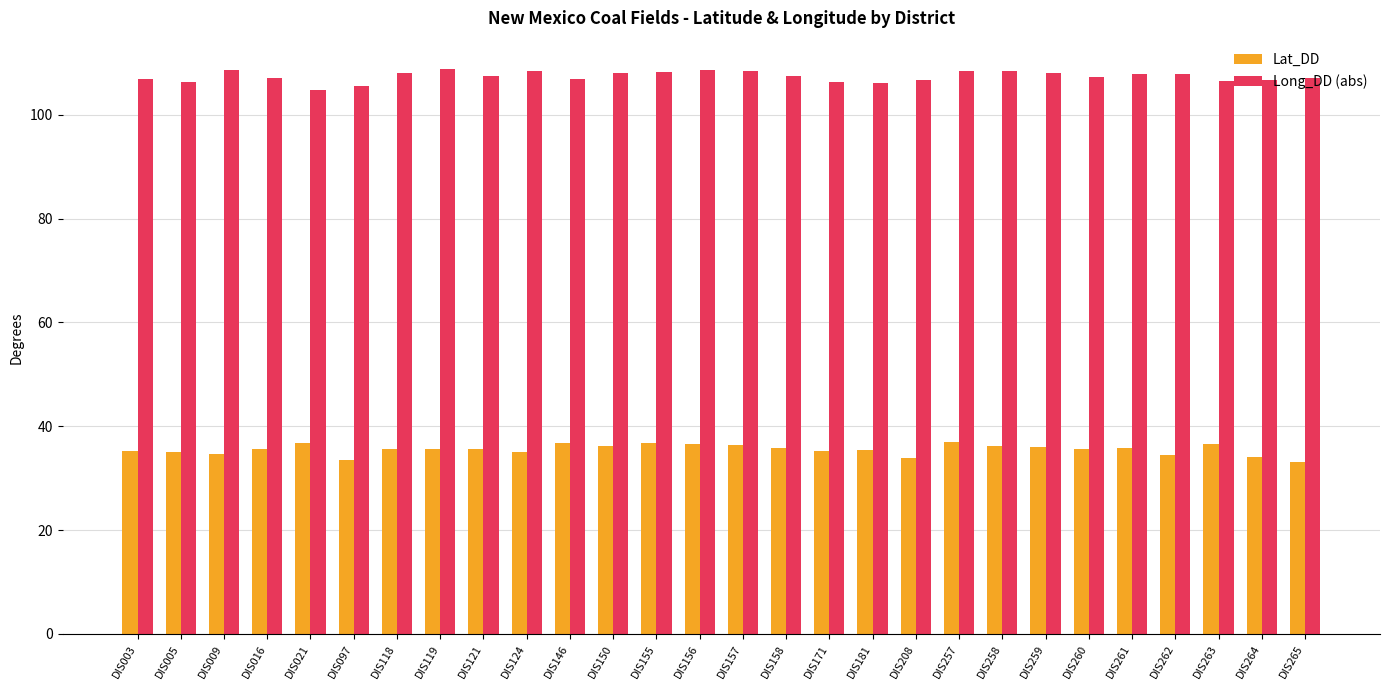

What is the difference between the highest and lowest values at DIS264?

72.6